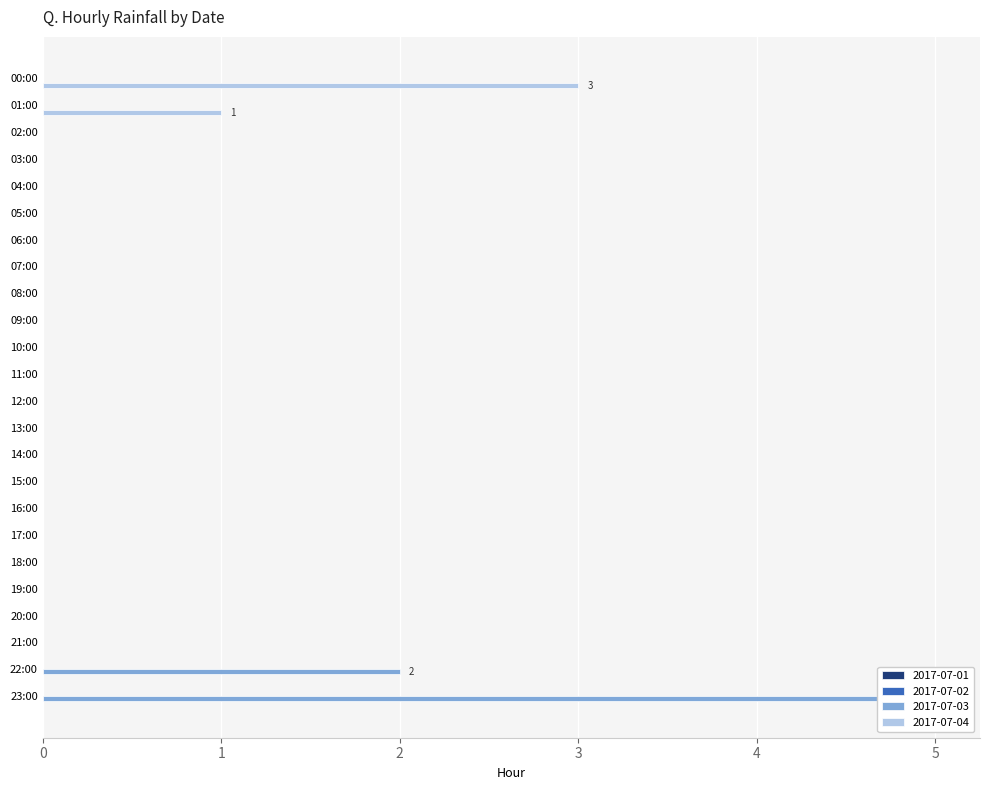

Count the number of categories in the chart.

24